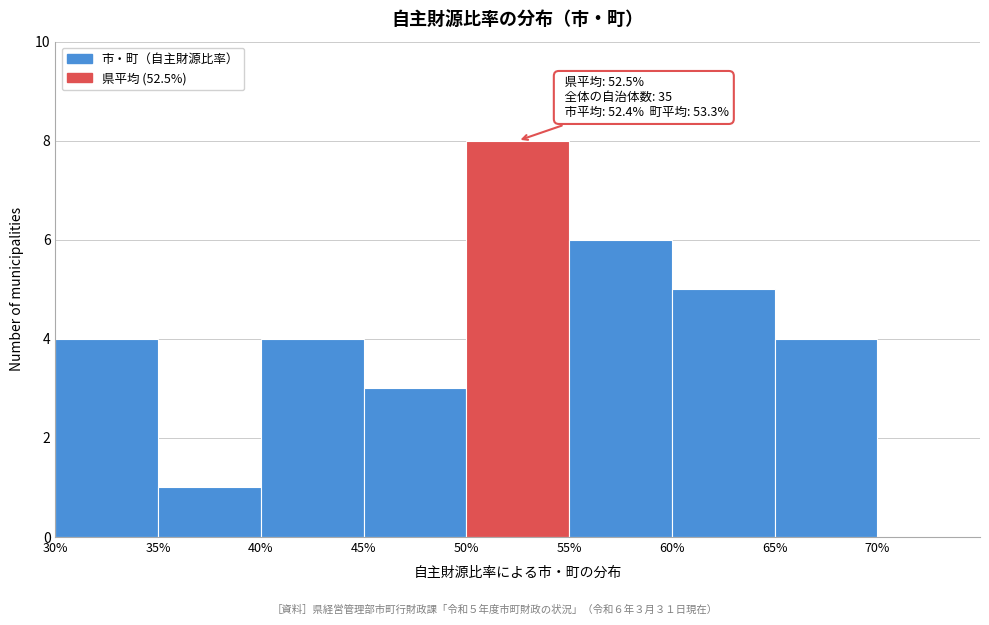

Over which range of the x-axis is the bar tallest?

50 to 55